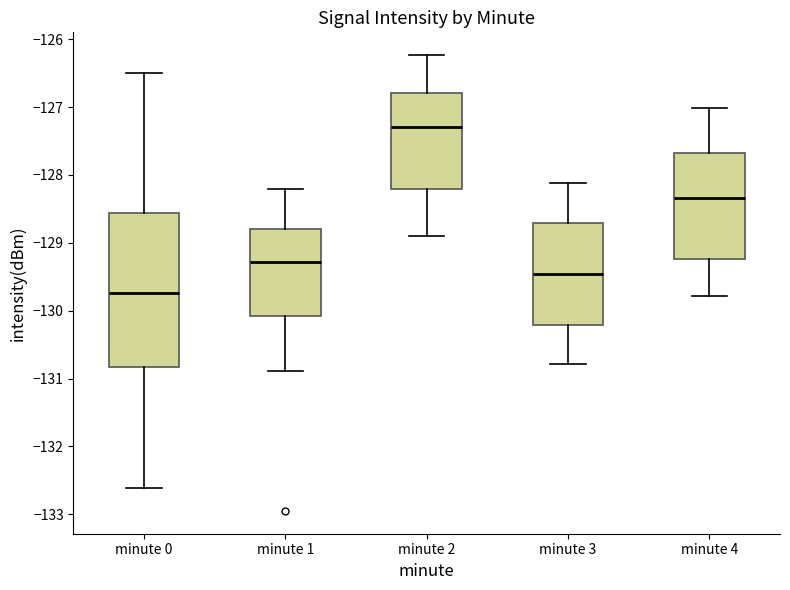

Where is the upper edge of the box for minute 3 on the y-axis? The values are not printed on the chart, so give them approximately, as read against the axis.

-128.7